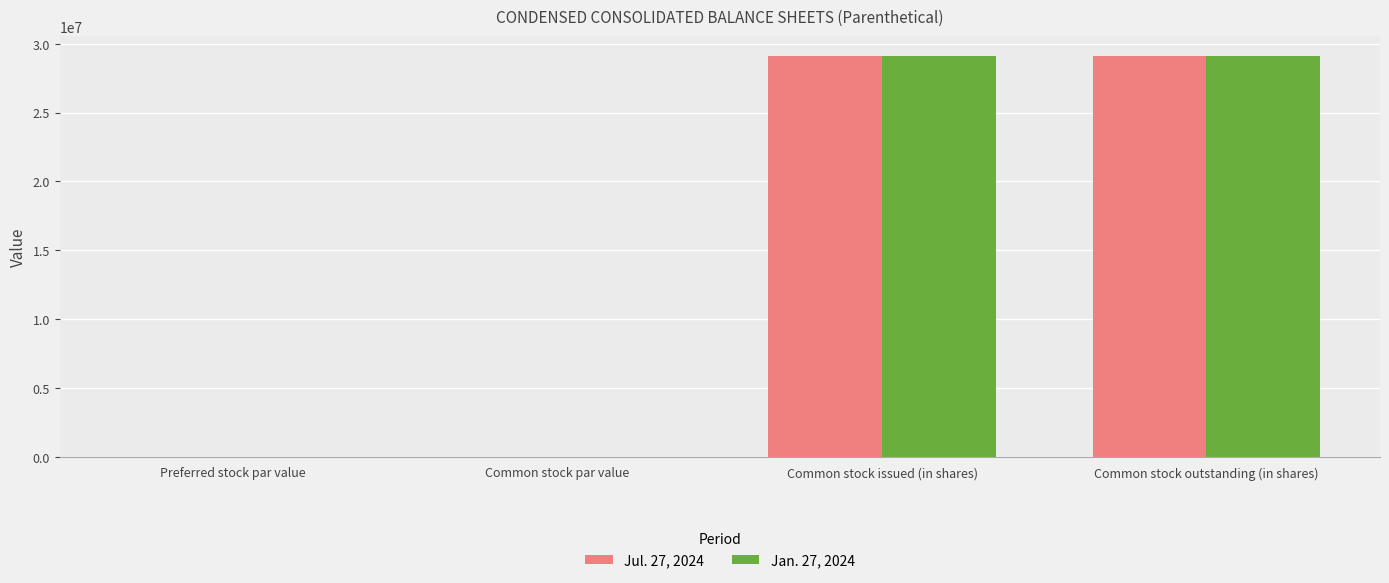

What is the total value across all series at Common stock issued (in shares)?

58189307.0